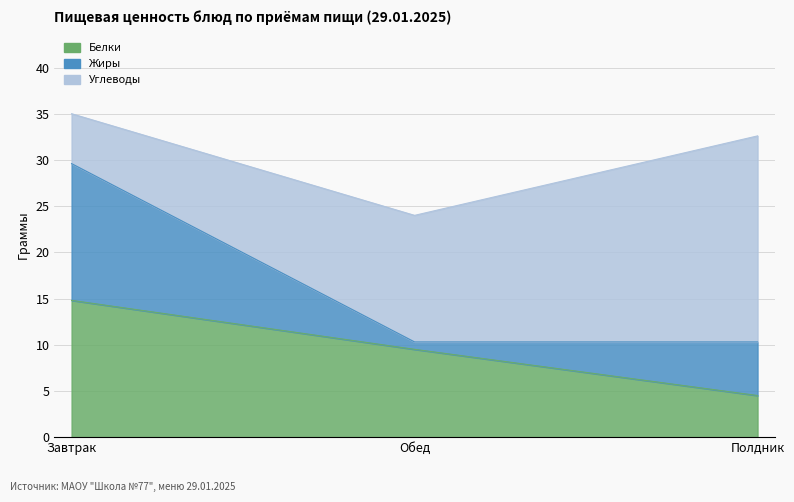

What is the label of the 3rd point from the right?

Завтрак